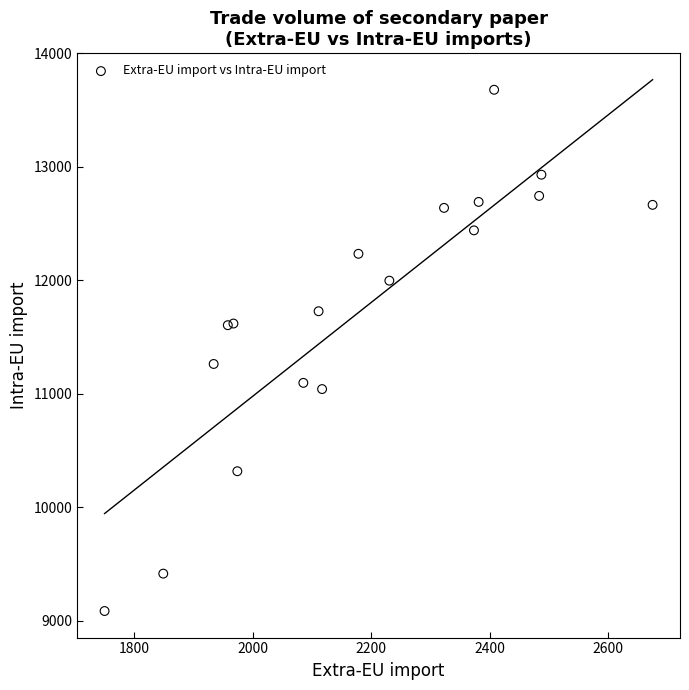

What Y value in the scatter plot is closest to 11381?

11262.3